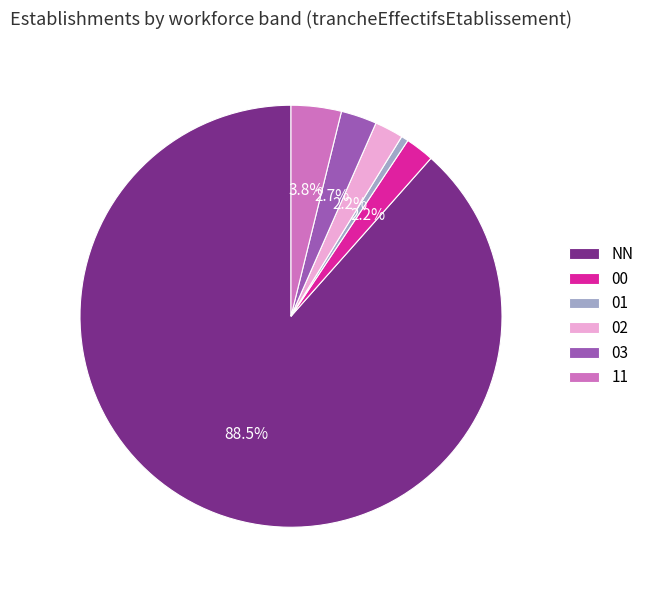

Combined, what portion of the pie is 00 and 03?

4.9%